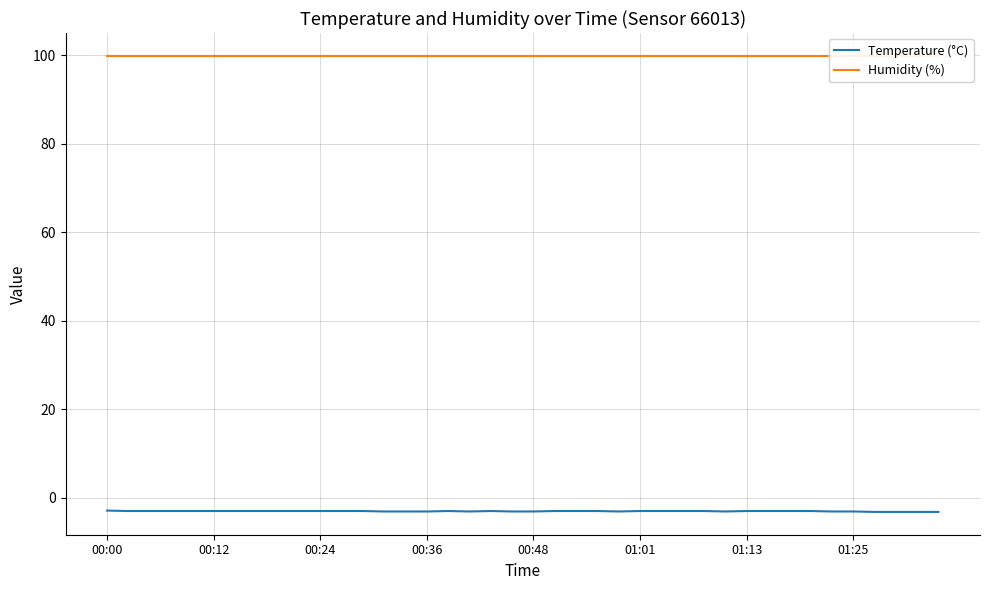

How many categories are shown in the chart?

40